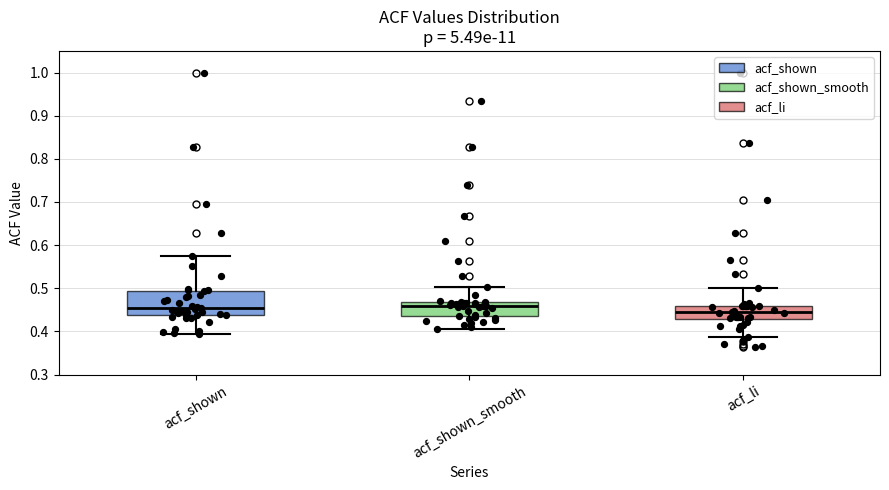

Reading left to right, read every box against the y-axis: the position of its median line, the range the box covers, and the ends of its whiskers. The values are not printed on the chart, so give them approximately, as read against the axis.

acf_shown: median 0.45, box 0.44 to 0.49, whiskers 0.39 to 0.58
acf_shown_smooth: median 0.46, box 0.44 to 0.47, whiskers 0.41 to 0.50
acf_li: median 0.44, box 0.43 to 0.46, whiskers 0.39 to 0.50